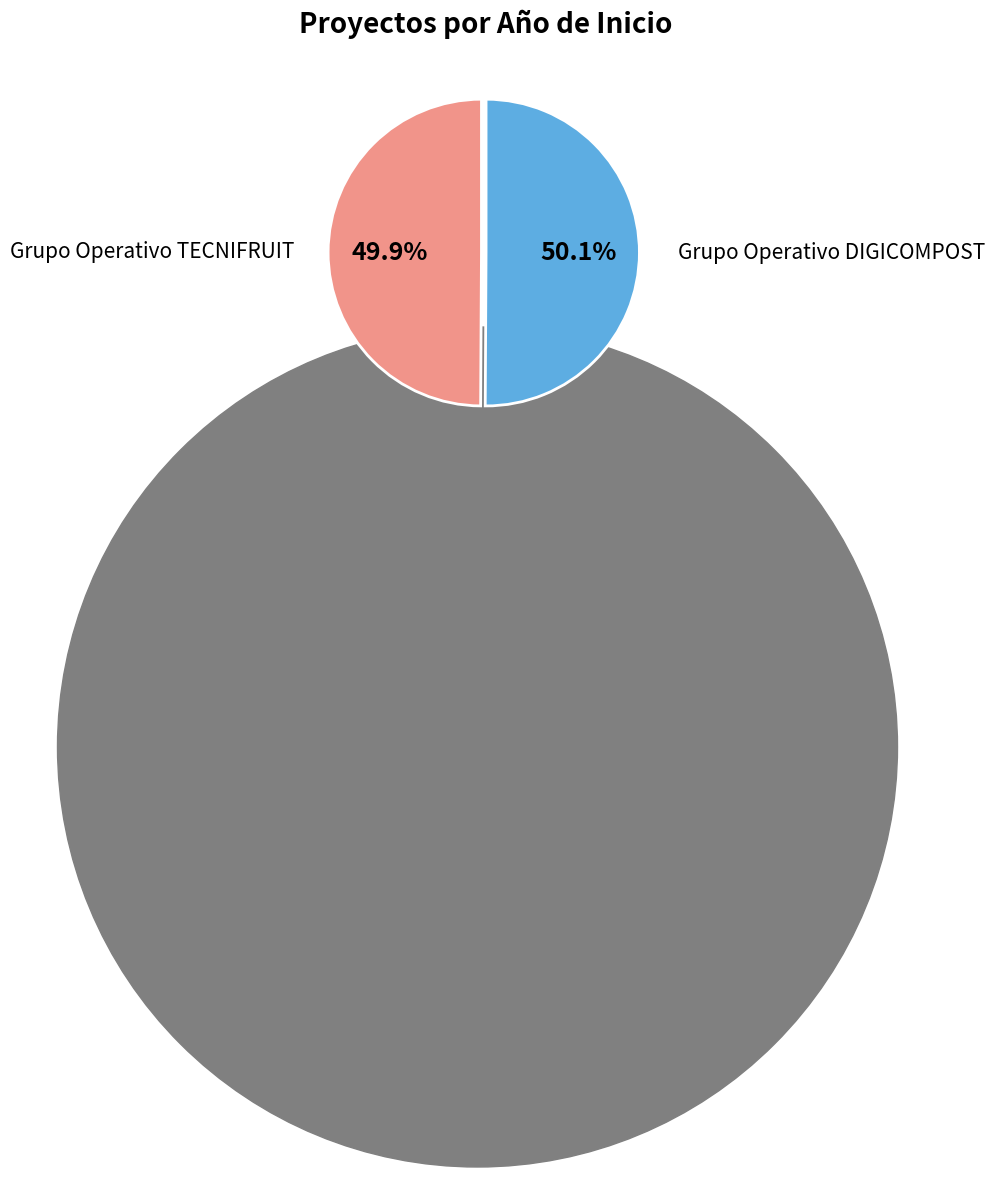

Is there any slice that represents more than half of the pie?

Yes